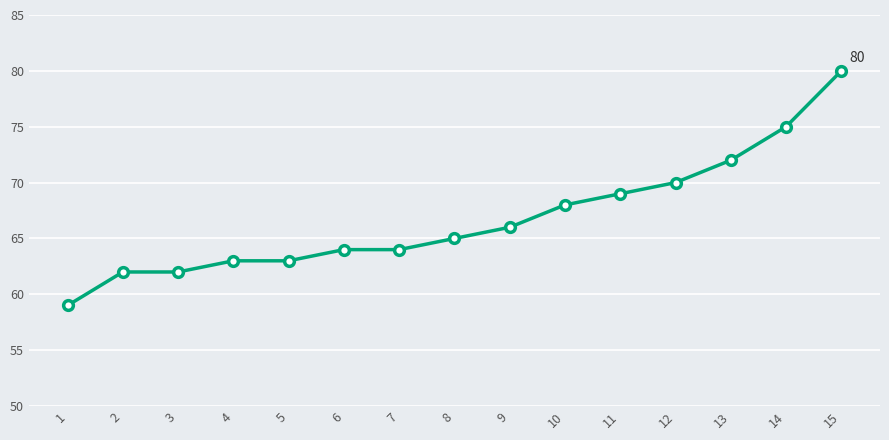

Reading right to left, extract all data points from this chart.

80	75	72	70	69	68	66	65	64	64	63	63	62	62	59